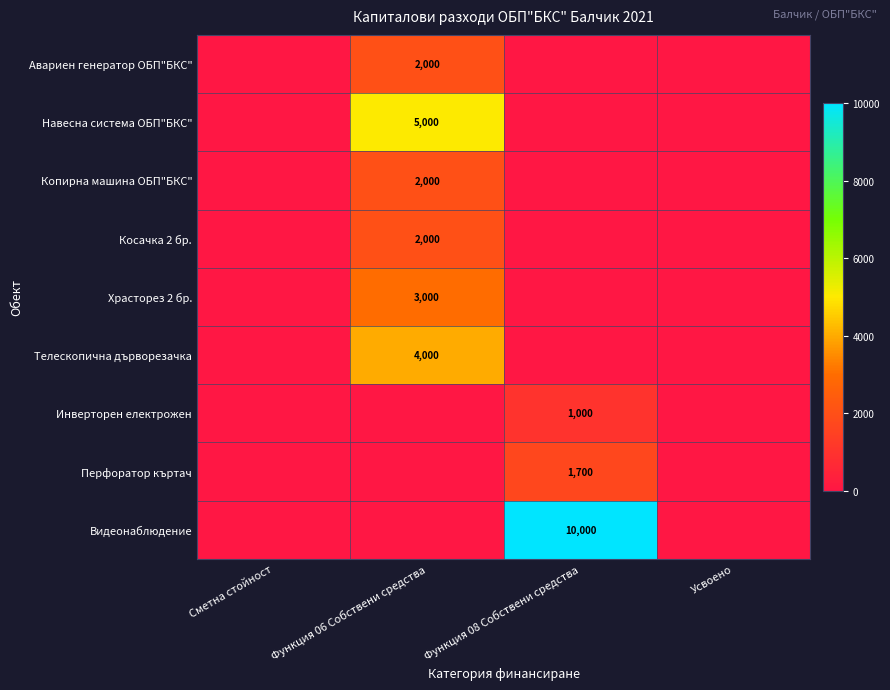

The Косачка 2 бр. series shows 3380 at Функция 06 Собствени средства. True or false?

False